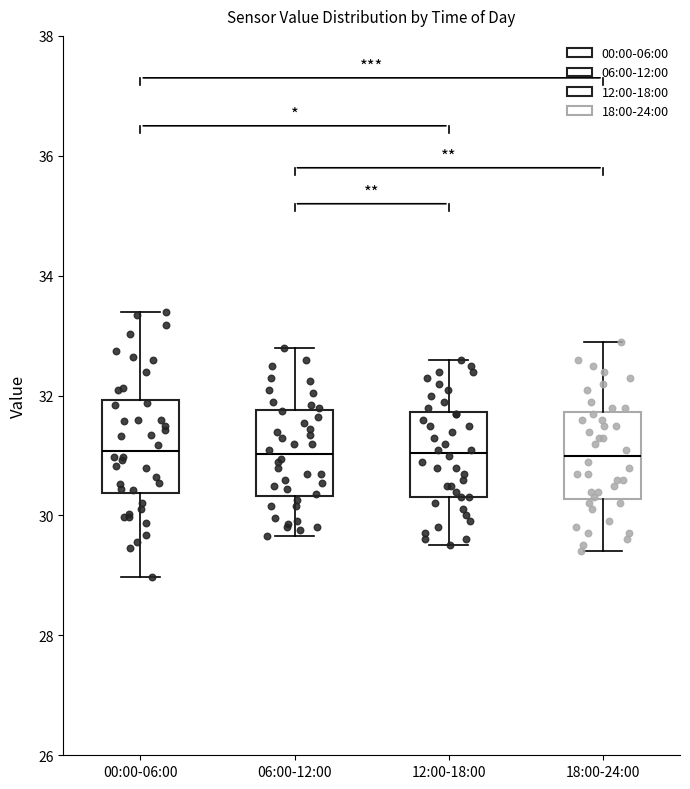

Where is the upper edge of the box for 18:00-24:00 on the y-axis? The values are not printed on the chart, so give them approximately, as read against the axis.

31.8